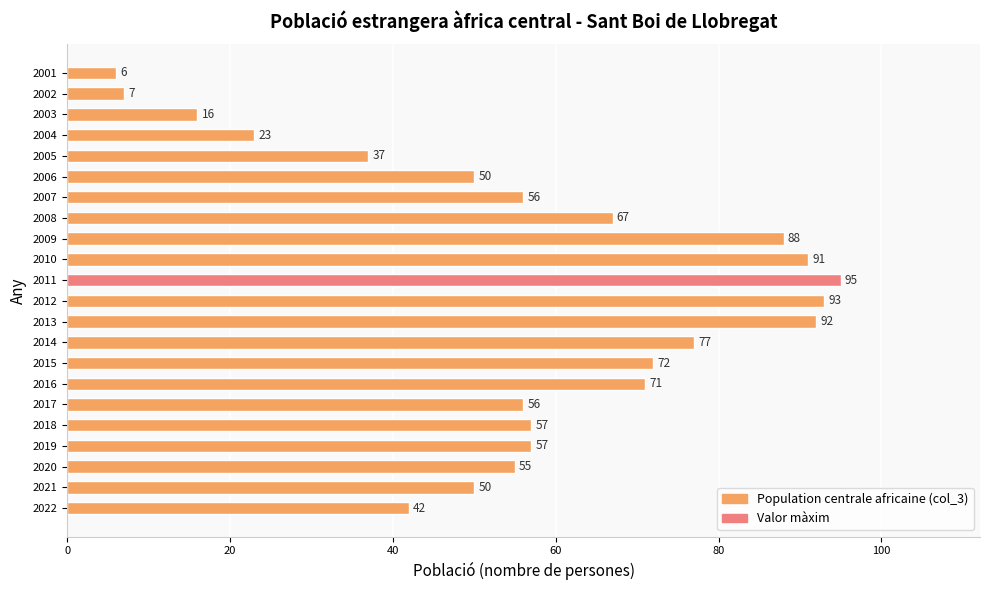

What is the change in value from 2011 to 2004?

-72